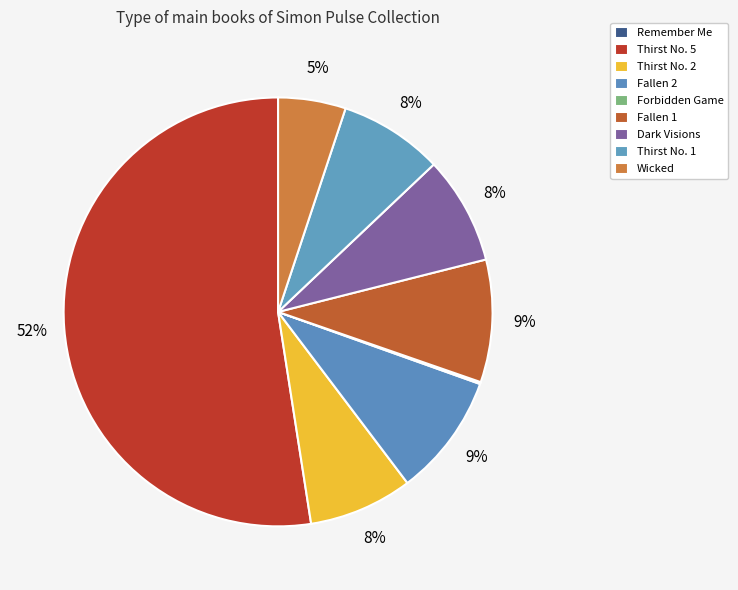

To the nearest percent, what is the average slice percentage?

11%